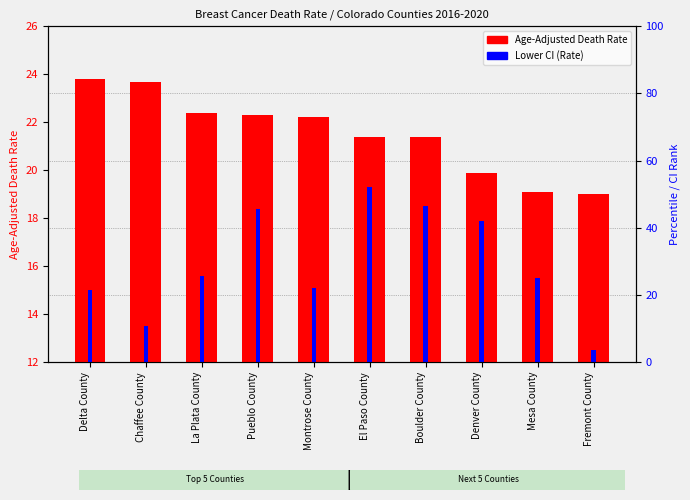

What is the minimum value shown in the chart?

12.5